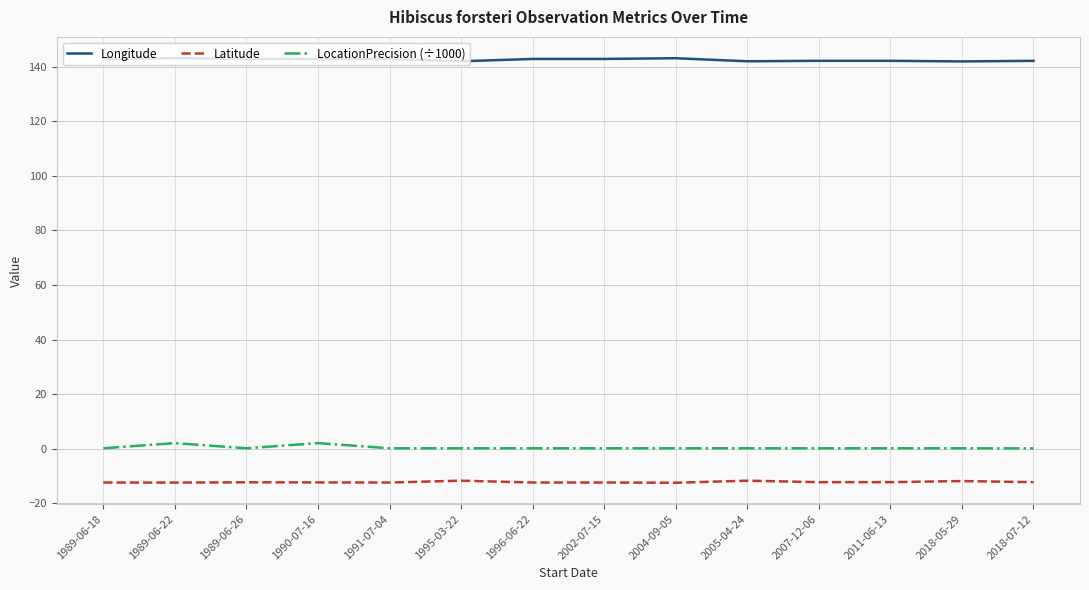

What is the difference between the Latitude values at 1991-07-04 and 2011-06-13?

0.1